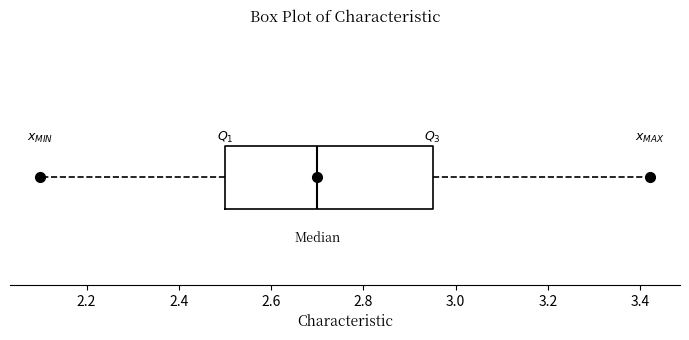

Where is the left edge of the box on the x-axis? The values are not printed on the chart, so give them approximately, as read against the axis.

2.50